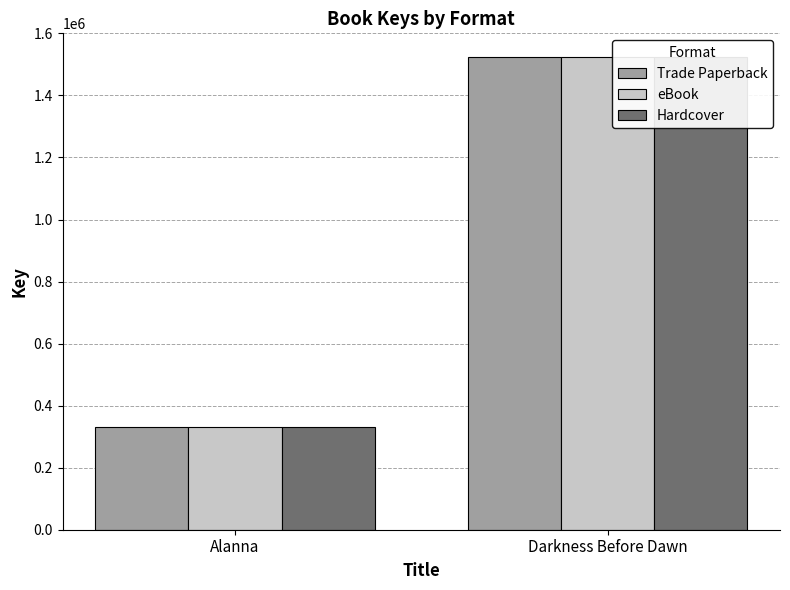

At how many categories does at least one series exceed 1458473?

1